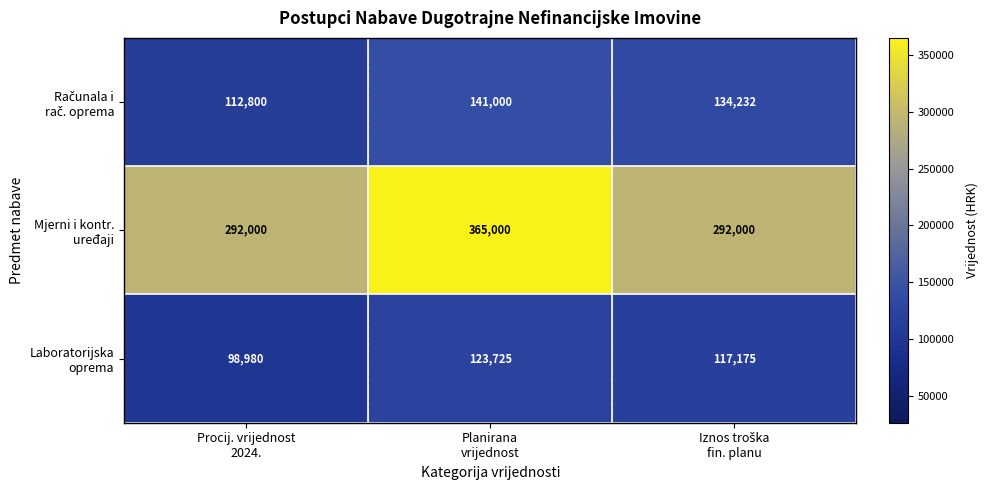

What is the greatest value displayed?

365000